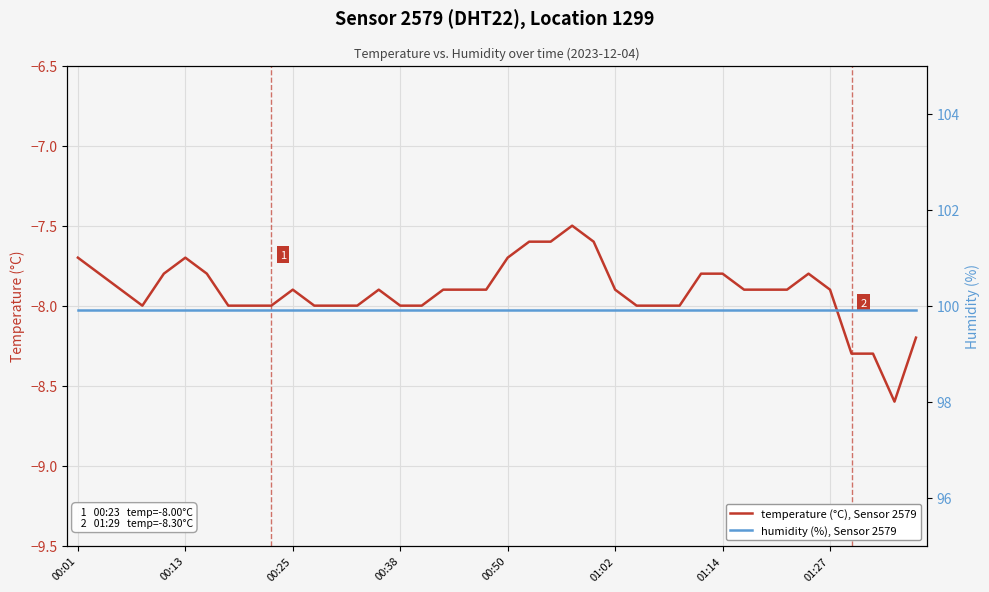

What is the value of the humidity (%), Sensor 2579 point at the 1st from the left?

99.9